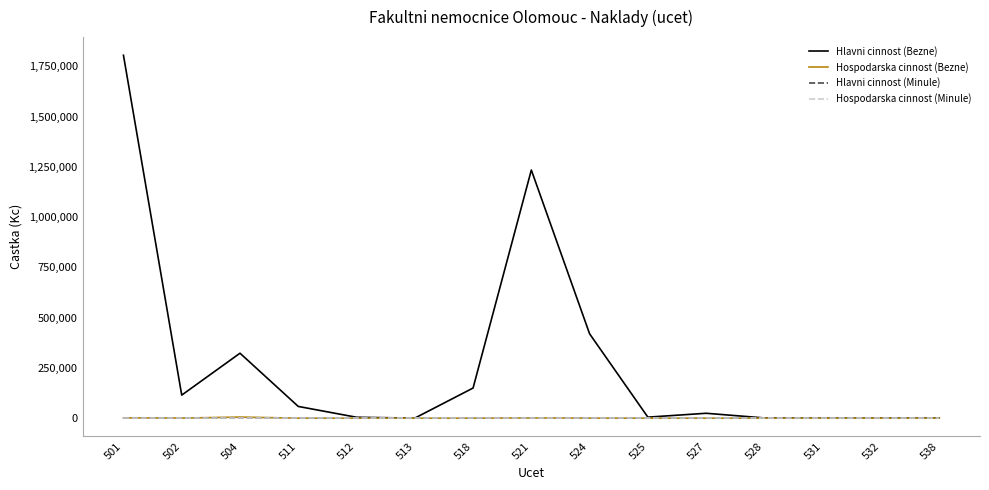

Which series has the largest total across all categories?

Hlavni cinnost (Bezne)